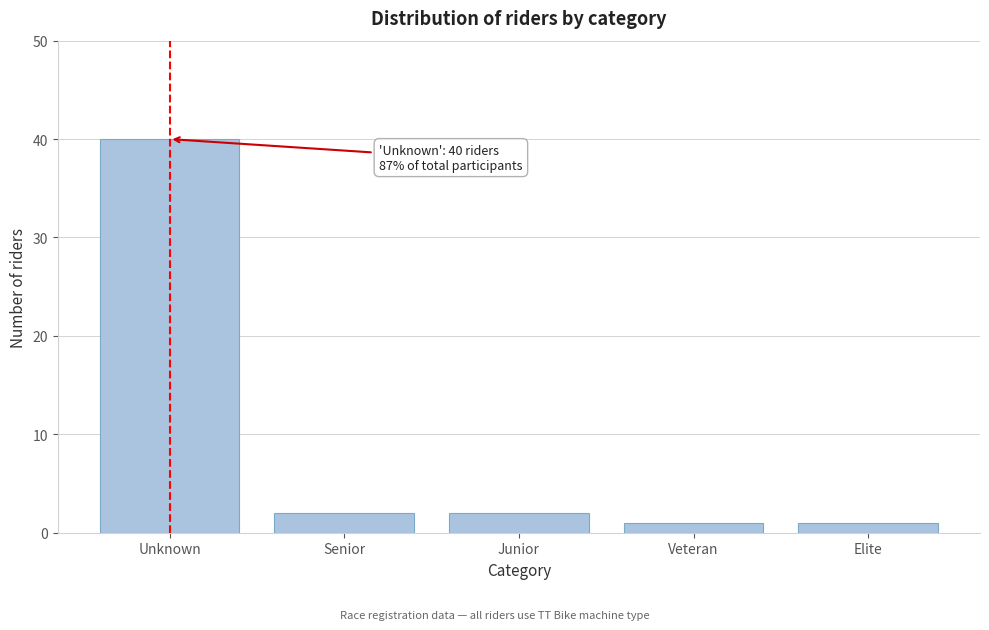

Reading left to right, list all the values displayed in this chart.

Unknown=40	Senior=2	Junior=2	Veteran=1	Elite=1